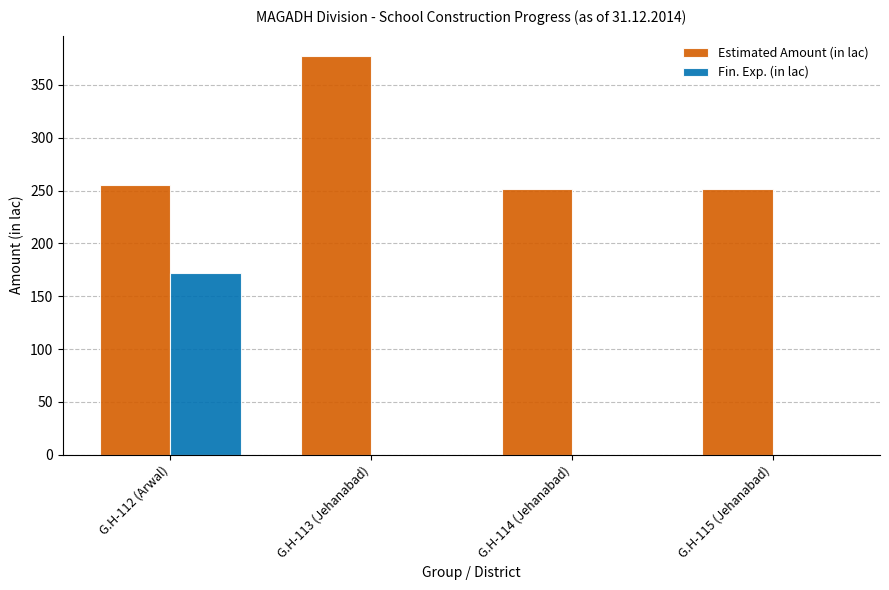

Between G.H-112 (Arwal) and G.H-114 (Jehanabad), which series saw the biggest shift?

Fin. Exp. (in lac)